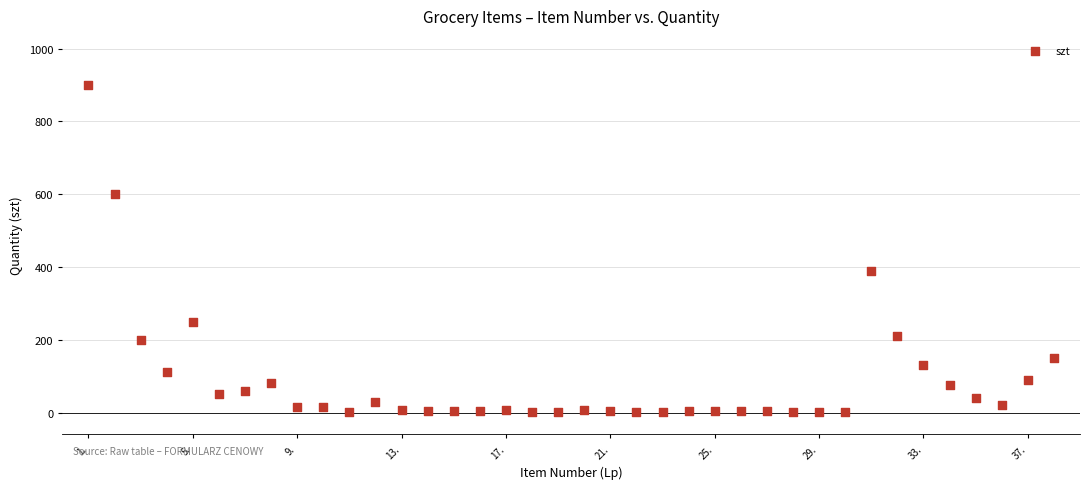

What Y value in the scatter plot is closest to 450?

390